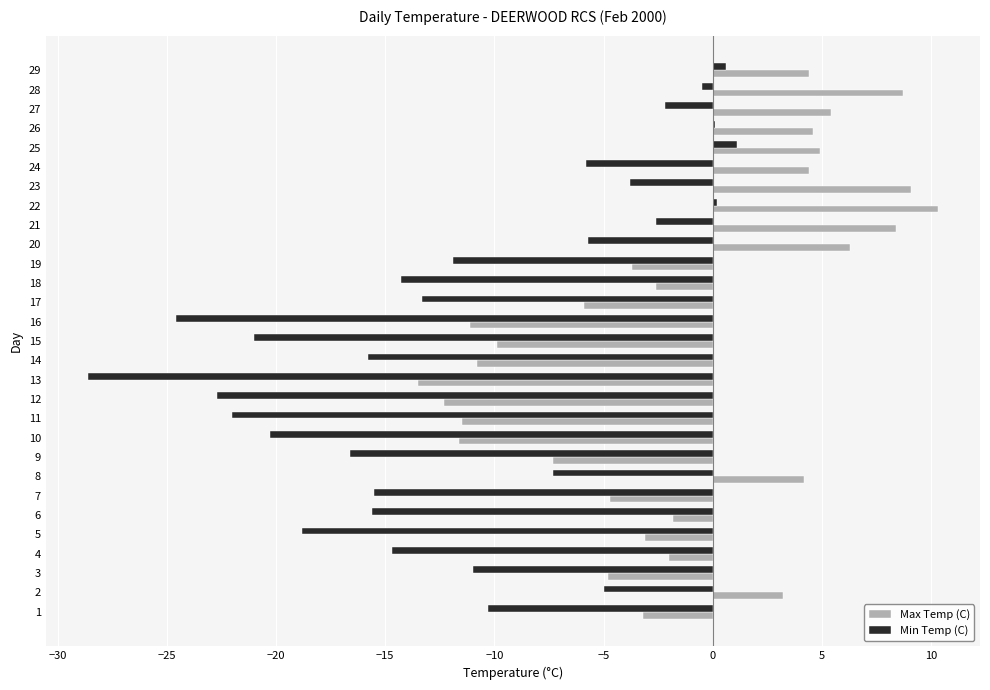

What is the maximum value for Min Temp (C)?

1.1